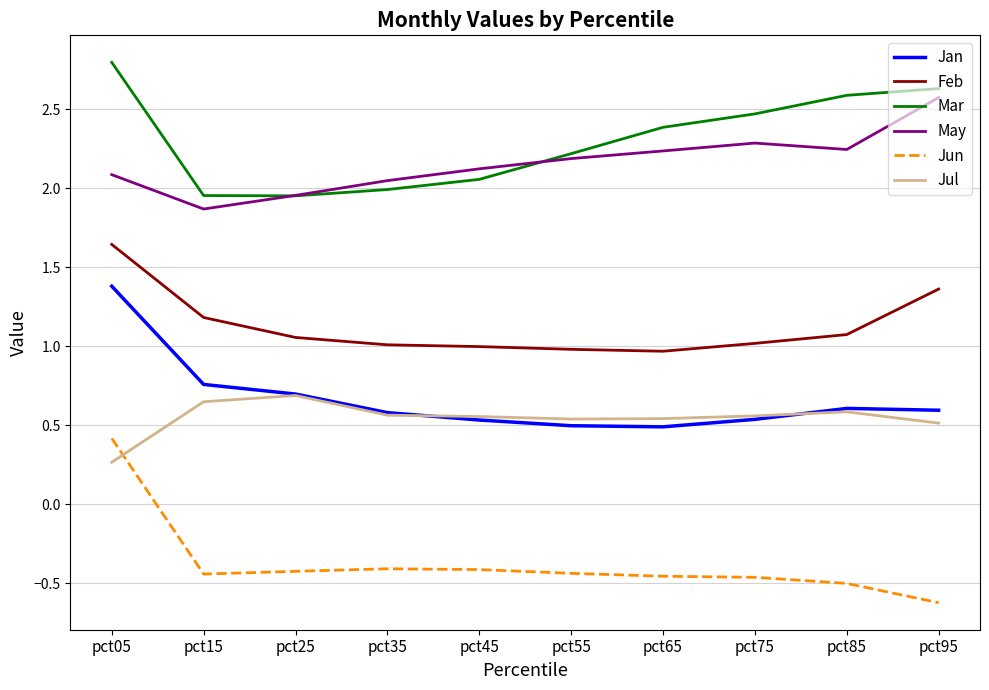

The Jan series shows 0.2 at pct35. True or false?

False